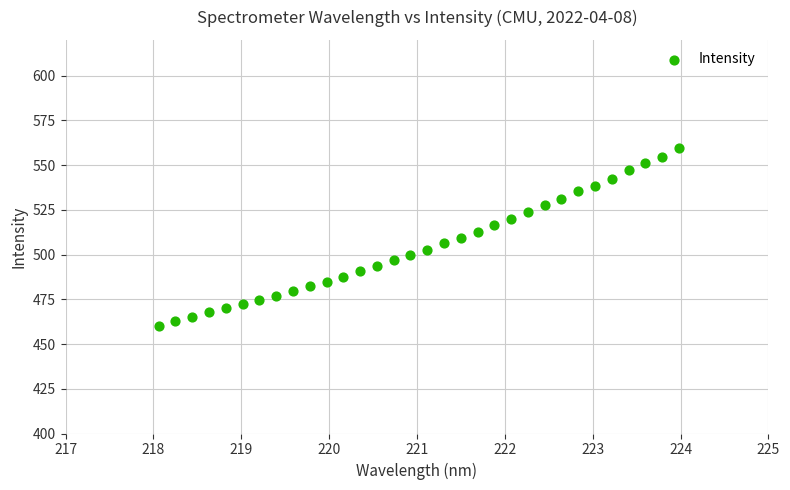

What is the range of Y values (max minus min)?

100.0